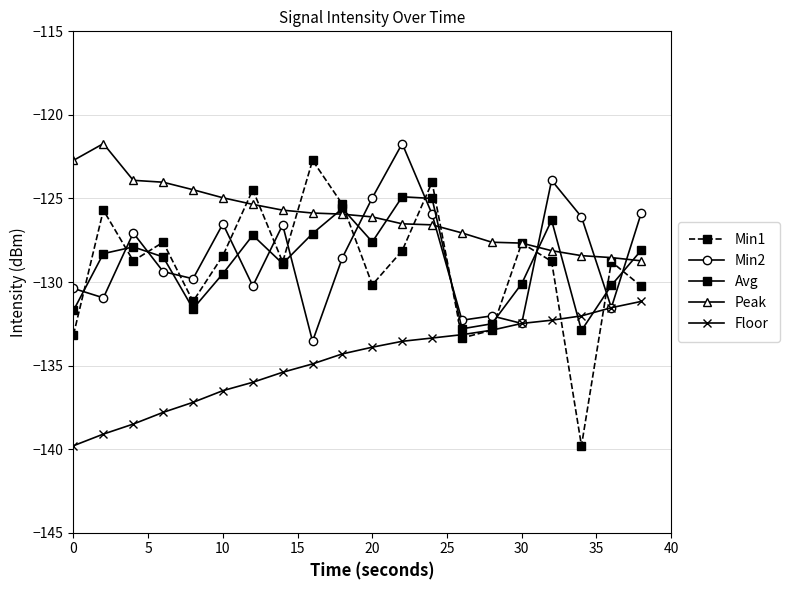

Which series has the widest spread of values?

Min1